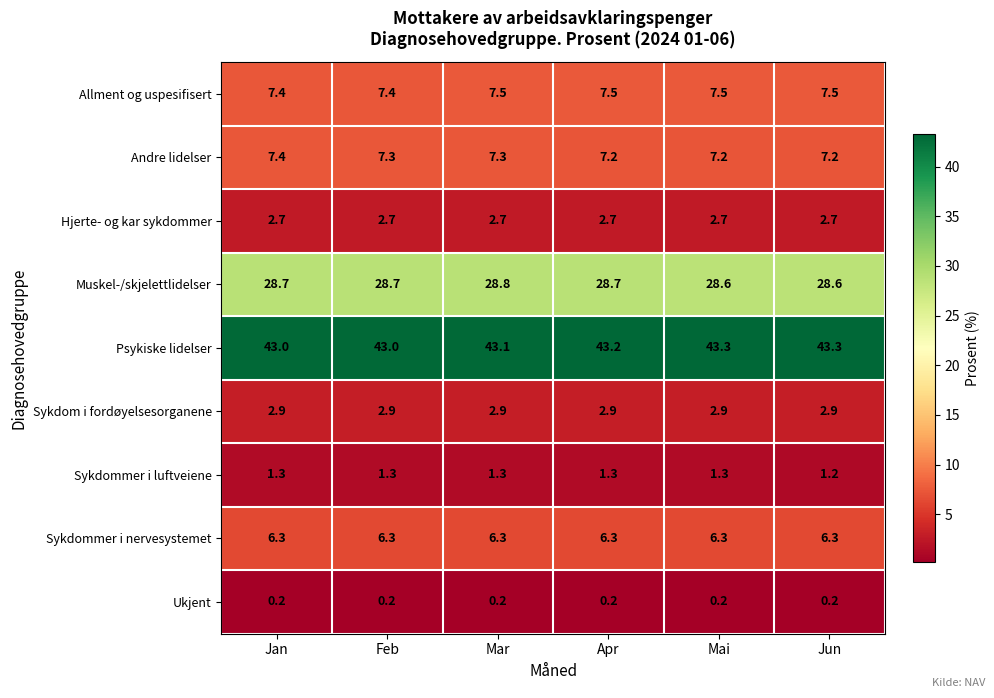

What is the approximate value of Sykdom i fordøyelsesorganene at Apr?

2.9